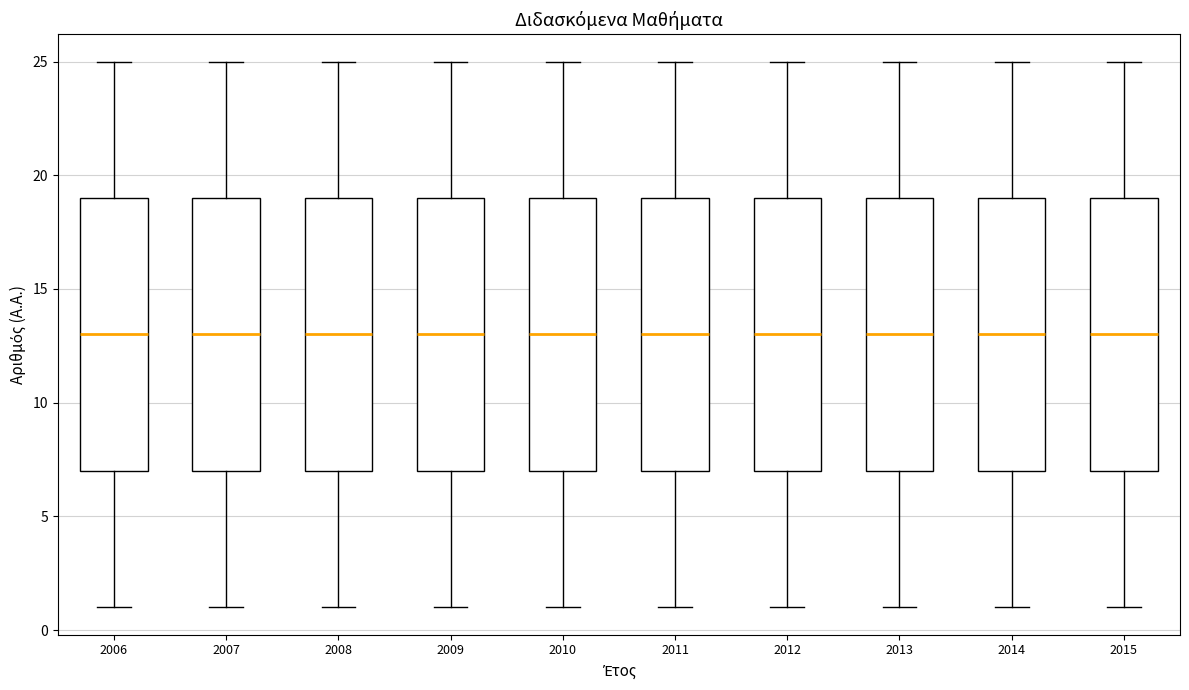

Reading left to right, read every box against the y-axis: the position of its median line, the range the box covers, and the ends of its whiskers. The values are not printed on the chart, so give them approximately, as read against the axis.

2006: median 13, box 7 to 19, whiskers 1 to 25
2007: median 13, box 7 to 19, whiskers 1 to 25
2008: median 13, box 7 to 19, whiskers 1 to 25
2009: median 13, box 7 to 19, whiskers 1 to 25
2010: median 13, box 7 to 19, whiskers 1 to 25
2011: median 13, box 7 to 19, whiskers 1 to 25
2012: median 13, box 7 to 19, whiskers 1 to 25
2013: median 13, box 7 to 19, whiskers 1 to 25
2014: median 13, box 7 to 19, whiskers 1 to 25
2015: median 13, box 7 to 19, whiskers 1 to 25